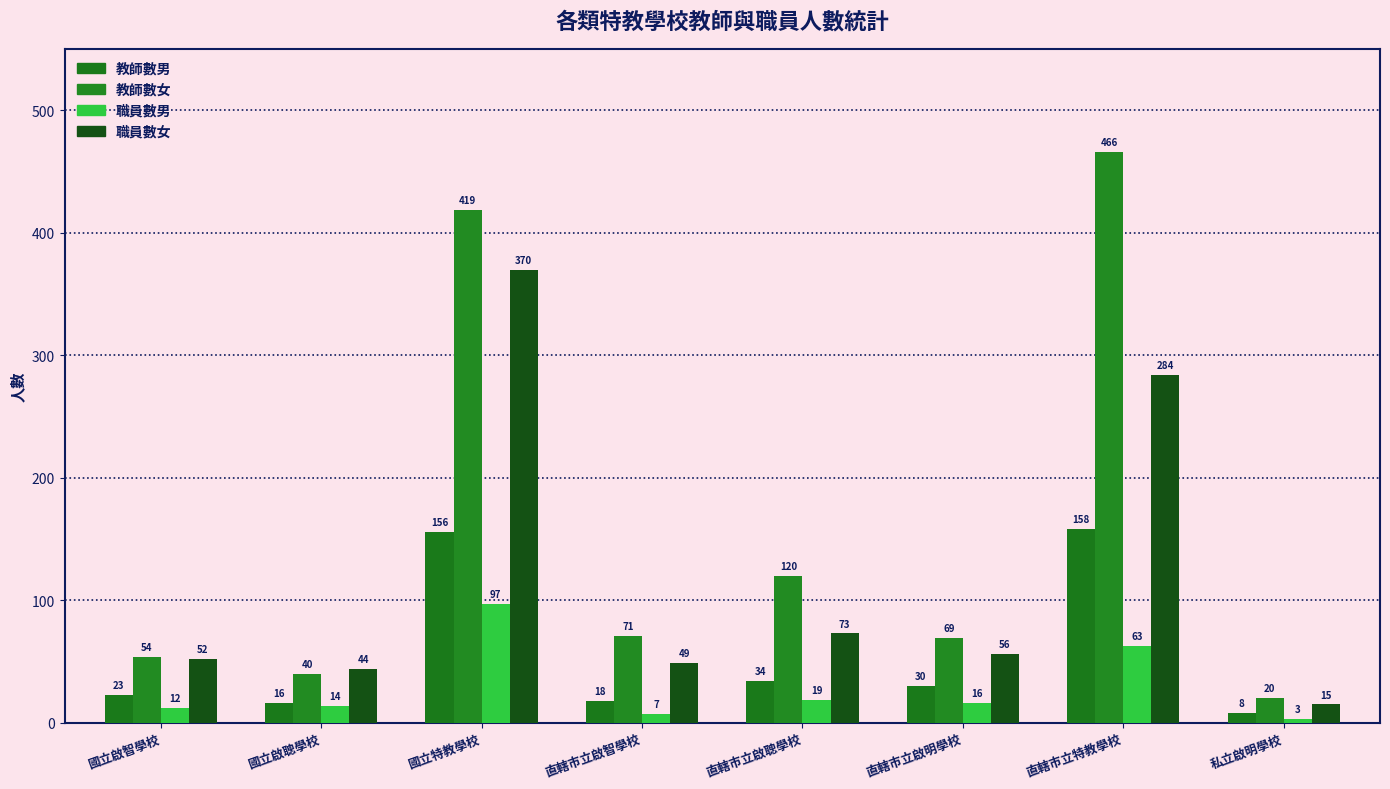

At which label is 職員數女 closest to 192?

直轄市立特教學校